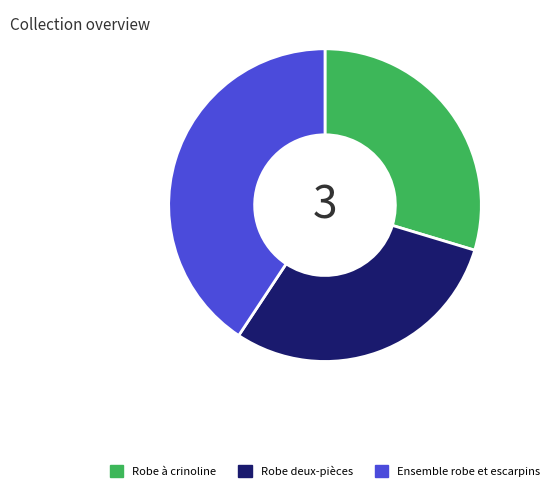

Is Robe à crinoline the majority of the pie?

No